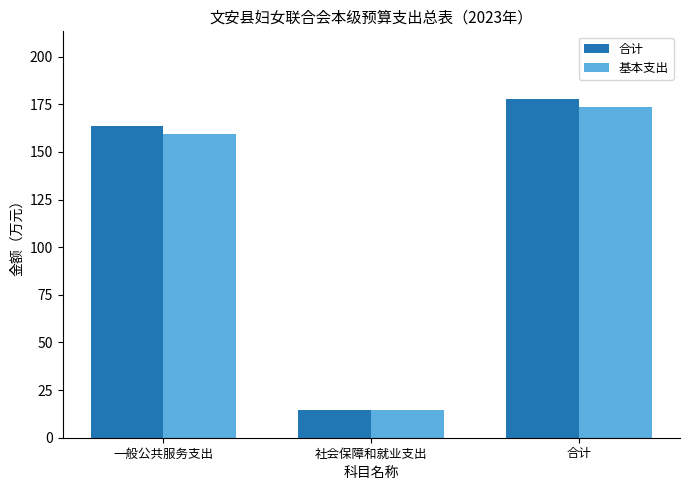

The value of 基本支出 at 一般公共服务支出 is 159.3. True or false?

True